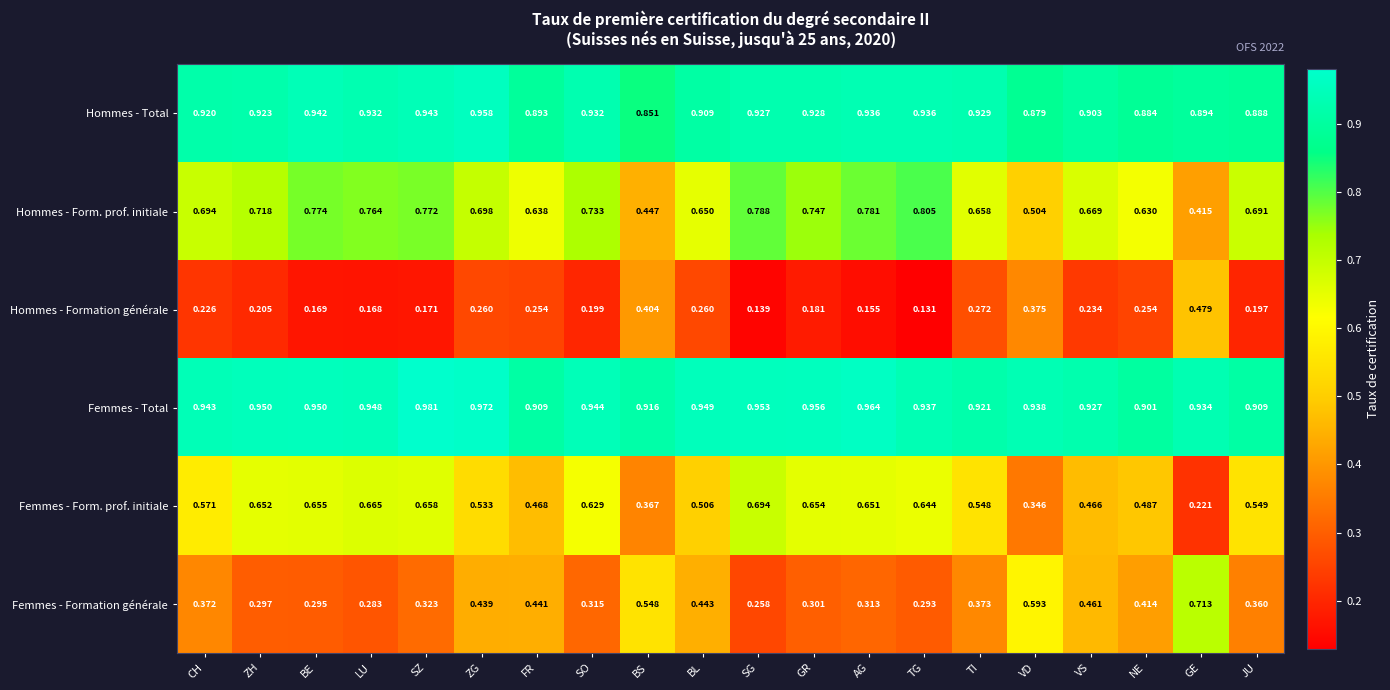

At which label is Femmes - Total closest to 0?

NE